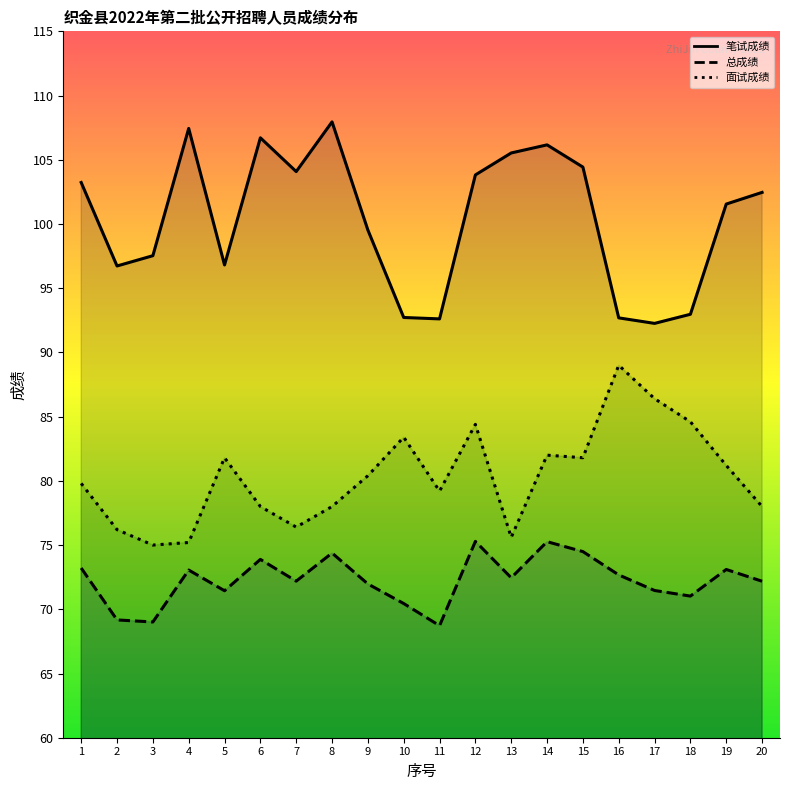

Between 1 and 7, which series saw the biggest shift?

面试成绩